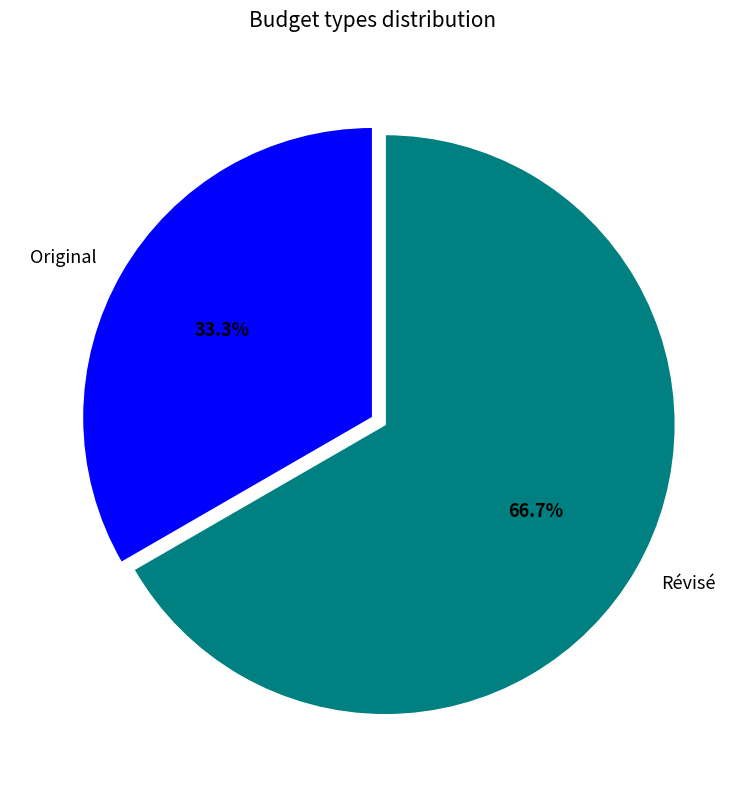

What is the largest slice in the pie chart?

Révisé